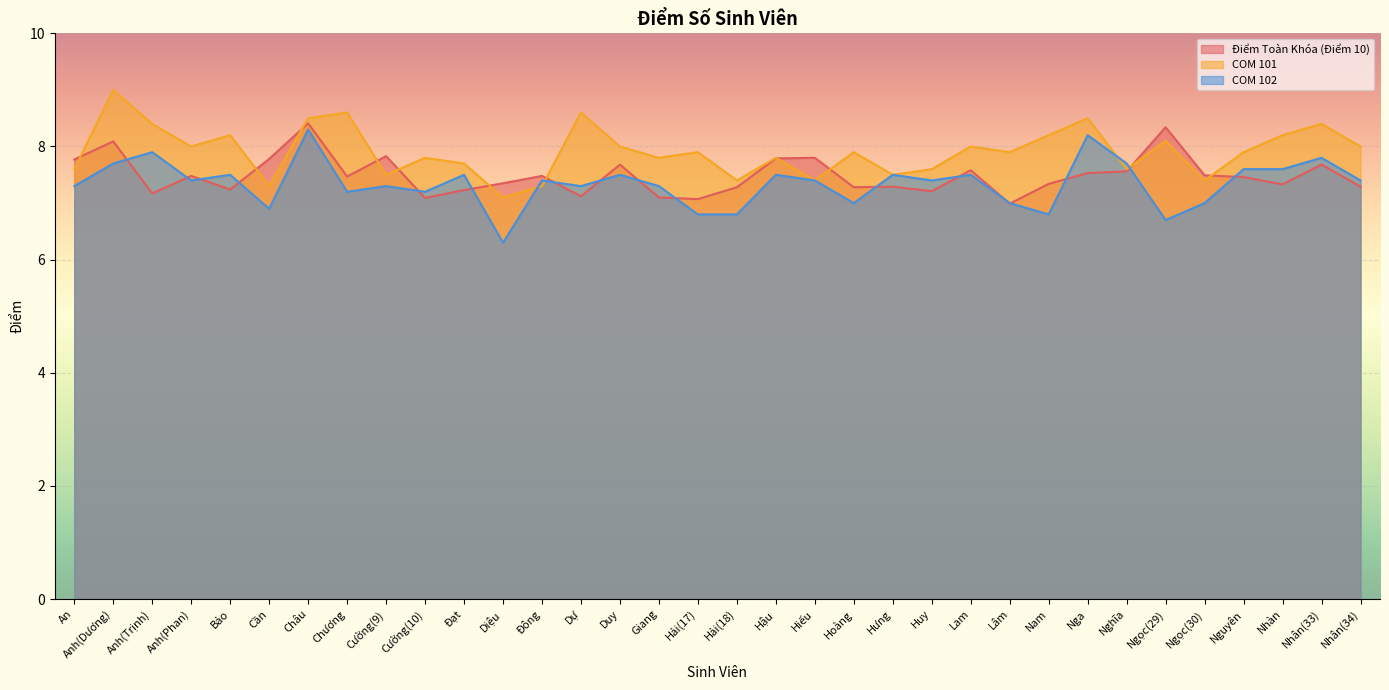

Which label corresponds to the smallest value in the chart?

Diệu